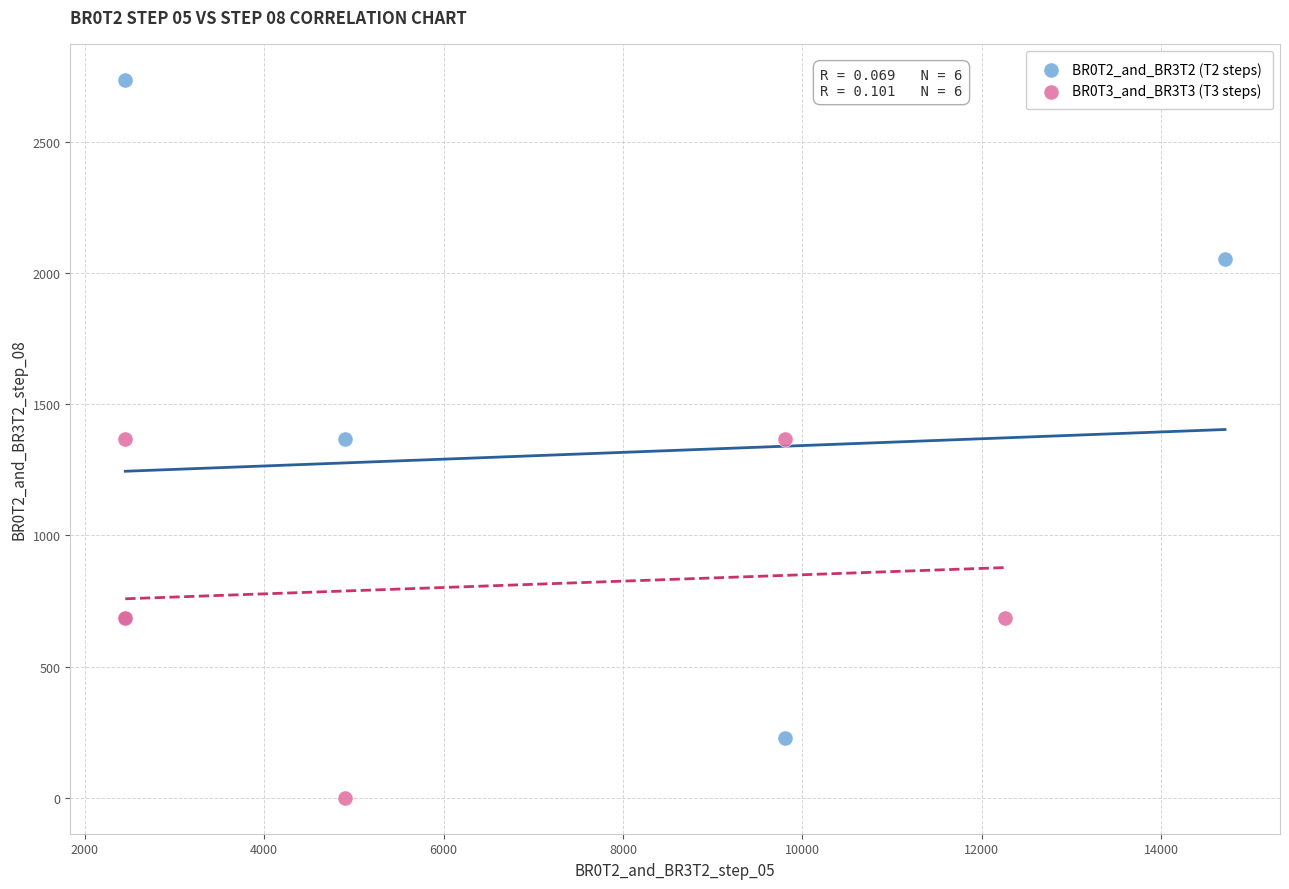

Which series contains the highest Y value?

BR0T2_and_BR3T2 (T2 steps)